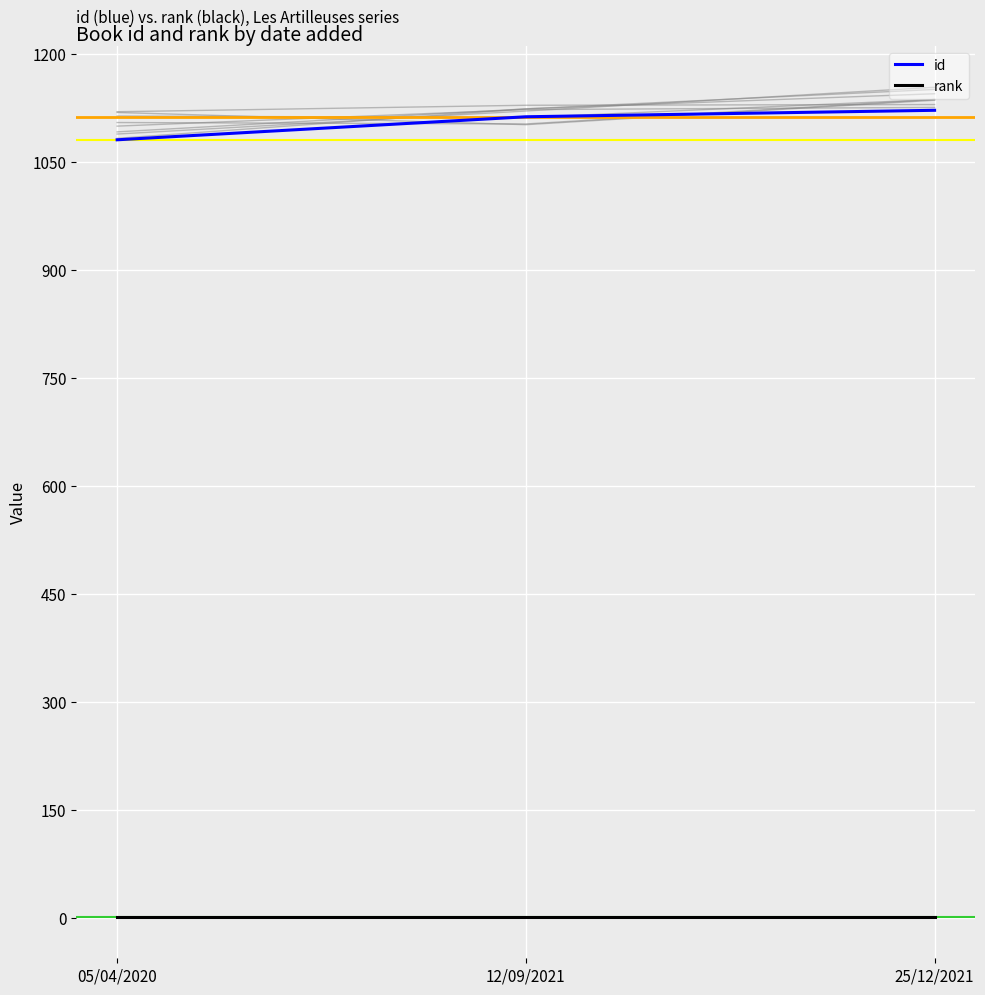

What are all the series names shown in the legend?

id, rank